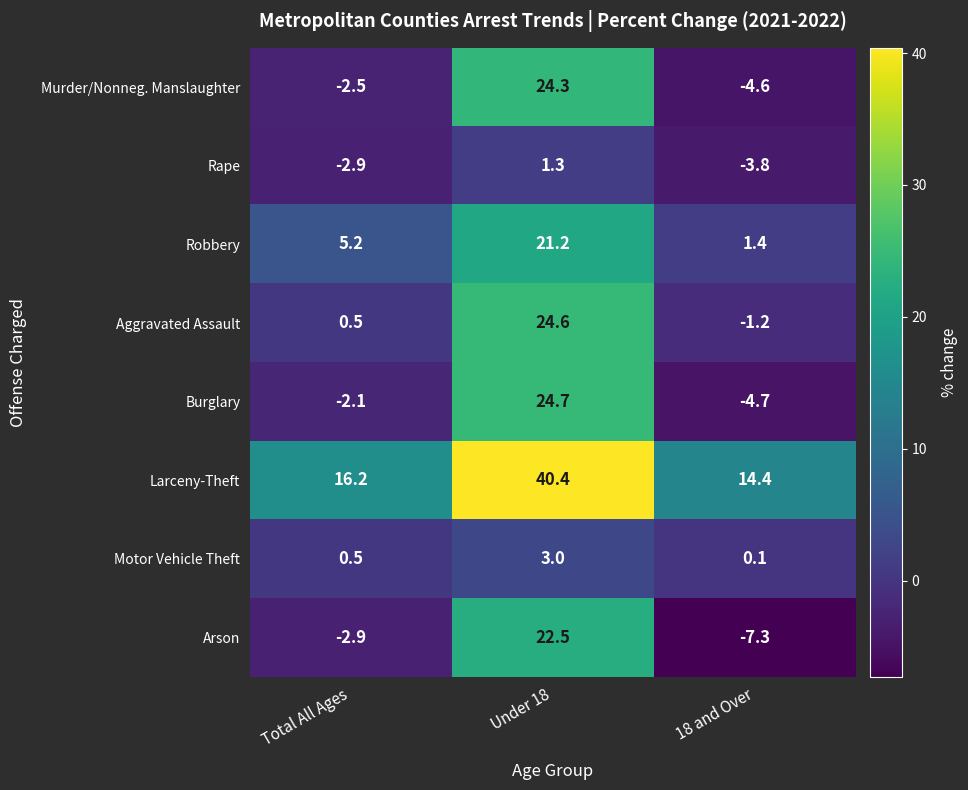

Read the Robbery value at 18 and Over.

1.4